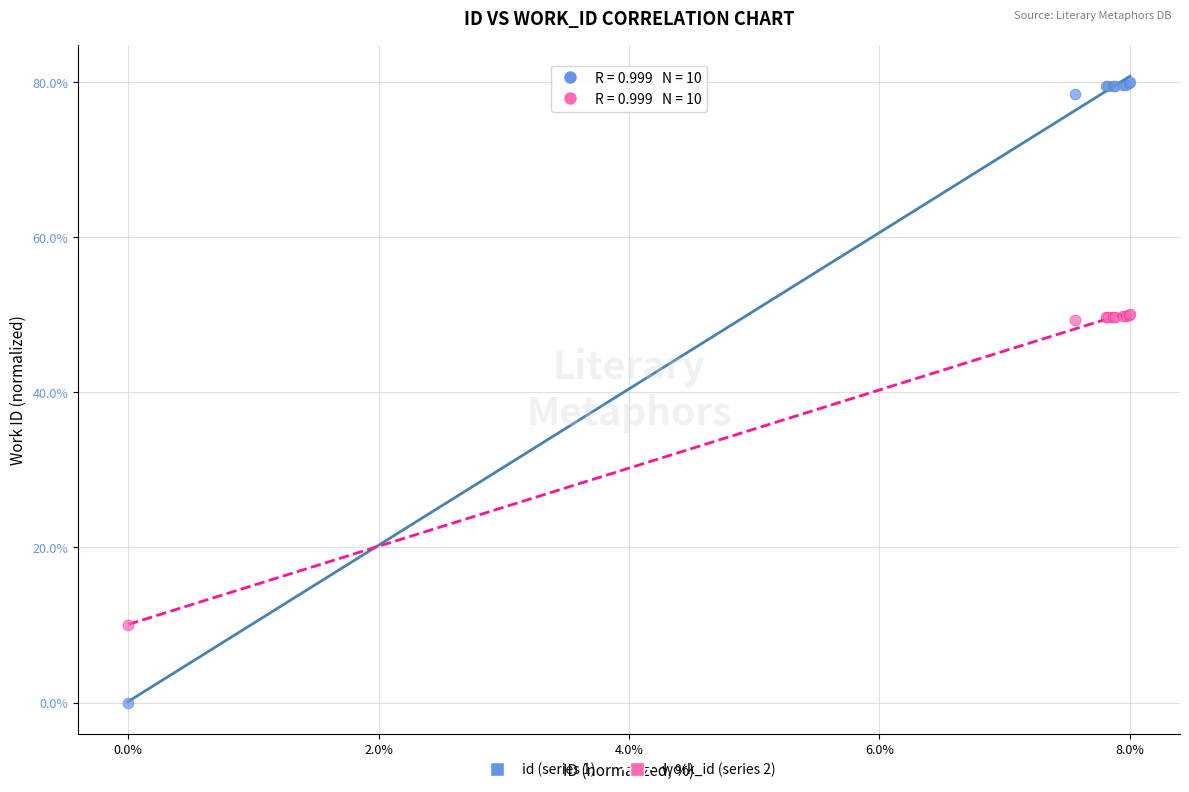

Which series reaches the minimum Y coordinate?

id (series 1)